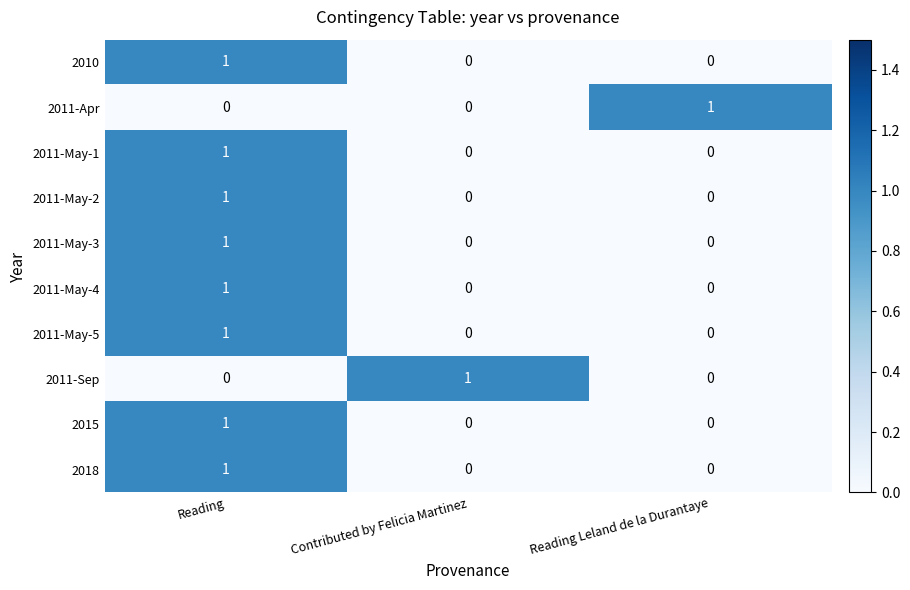

Reading left to right, extract all data points from this chart.

2010: Reading=1	Contributed by Felicia Martinez=0	Reading Leland de la Durantaye=0
2011-Apr: Reading=0	Contributed by Felicia Martinez=0	Reading Leland de la Durantaye=1
2011-May-1: Reading=1	Contributed by Felicia Martinez=0	Reading Leland de la Durantaye=0
2011-May-2: Reading=1	Contributed by Felicia Martinez=0	Reading Leland de la Durantaye=0
2011-May-3: Reading=1	Contributed by Felicia Martinez=0	Reading Leland de la Durantaye=0
2011-May-4: Reading=1	Contributed by Felicia Martinez=0	Reading Leland de la Durantaye=0
2011-May-5: Reading=1	Contributed by Felicia Martinez=0	Reading Leland de la Durantaye=0
2011-Sep: Reading=0	Contributed by Felicia Martinez=1	Reading Leland de la Durantaye=0
2015: Reading=1	Contributed by Felicia Martinez=0	Reading Leland de la Durantaye=0
2018: Reading=1	Contributed by Felicia Martinez=0	Reading Leland de la Durantaye=0